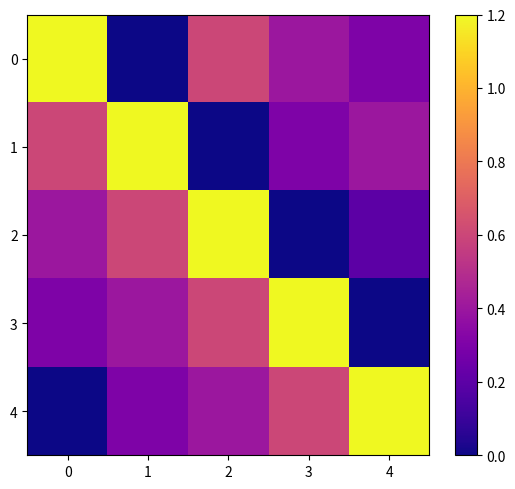

What is the difference between the second highest and second lowest values in the 1 series?

0.3